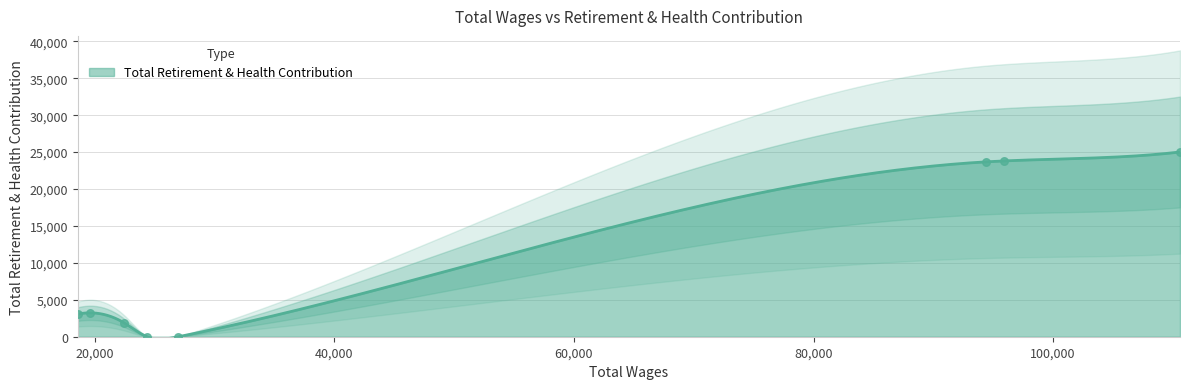

What is the change in value from 95933 to 19604?

-20577